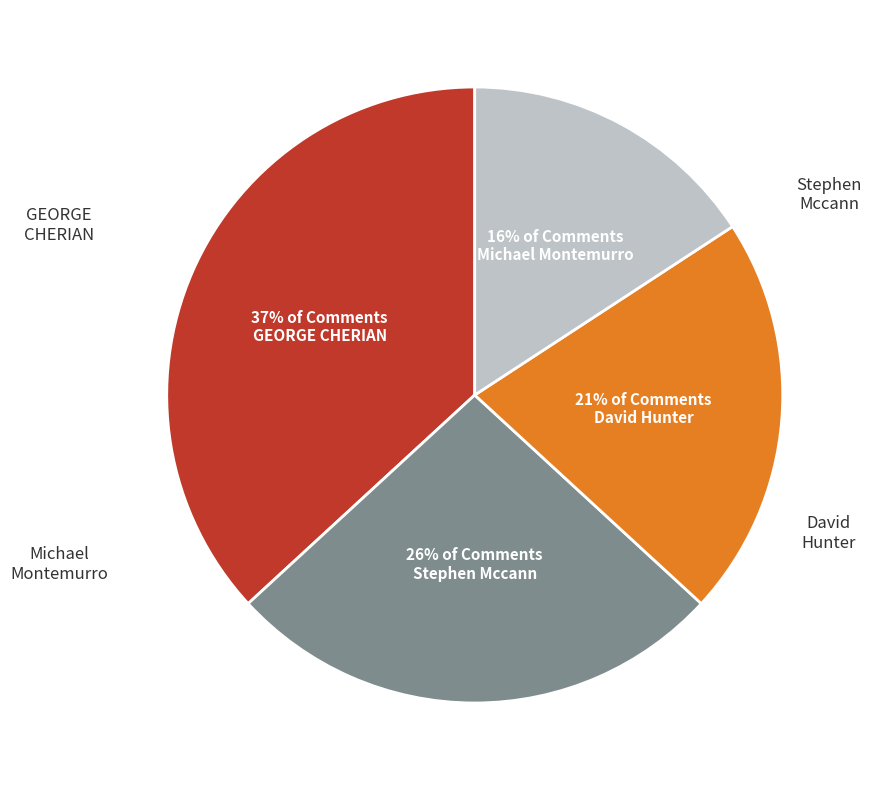

Does any single category account for the majority?

No